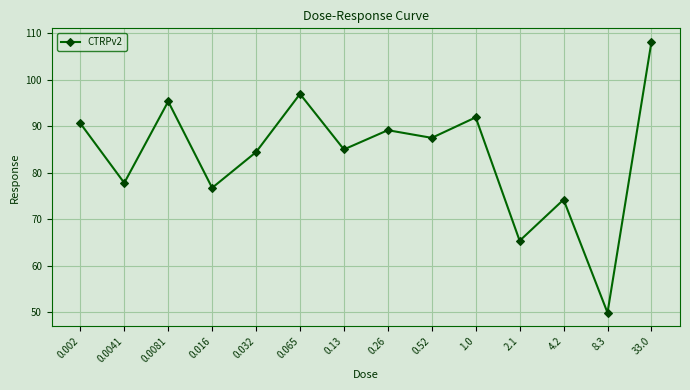

What is the label of the 14th point from the left?

33.0